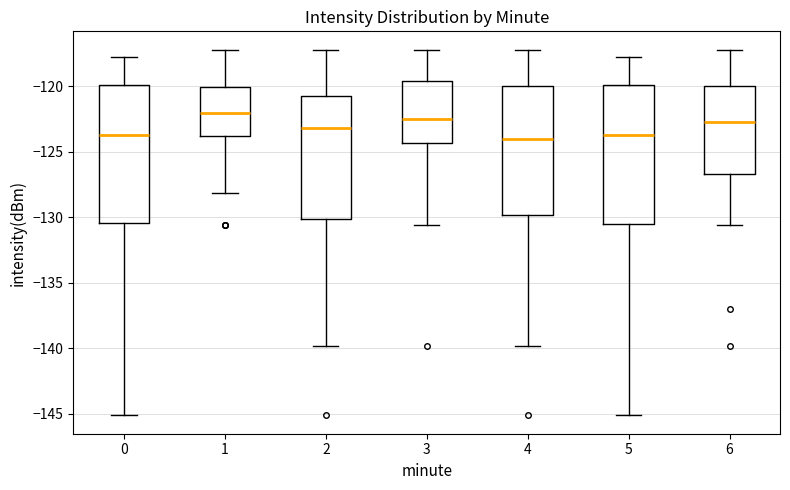

Reading left to right, transcribe this box plot: for each box, give where its median line is, the range the box spans, and where its two whiskers end, as read against the y-axis. The values are not printed on the chart, so give them approximately, as read against the axis.

0: median -123.5, box -130.5 to -120.0, whiskers -145.0 to -117.5
1: median -122.0, box -124.0 to -120.0, whiskers -128.0 to -117.0
2: median -123.0, box -130.0 to -121.0, whiskers -140.0 to -117.0
3: median -122.5, box -124.5 to -119.5, whiskers -130.5 to -117.0
4: median -124.0, box -130.0 to -120.0, whiskers -140.0 to -117.0
5: median -123.5, box -130.5 to -120.0, whiskers -145.0 to -117.5
6: median -122.5, box -126.5 to -120.0, whiskers -130.5 to -117.0